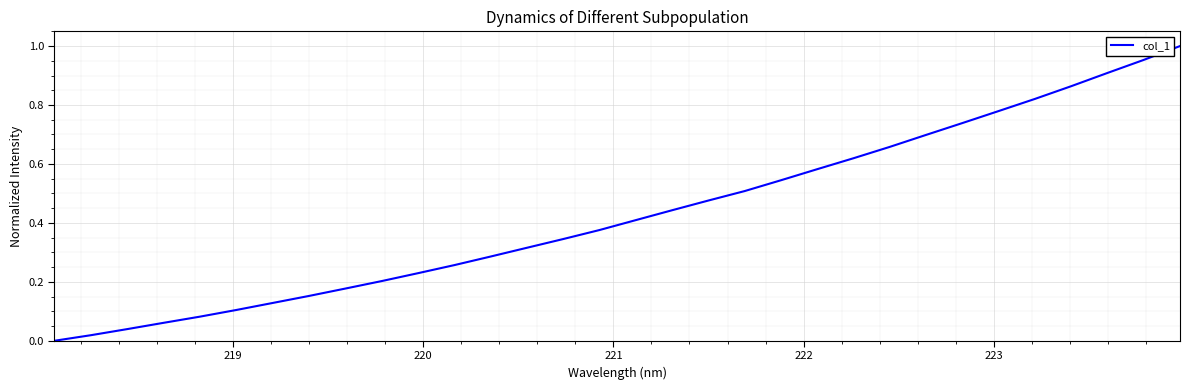

Is this an area chart (filled region under the line)?

No